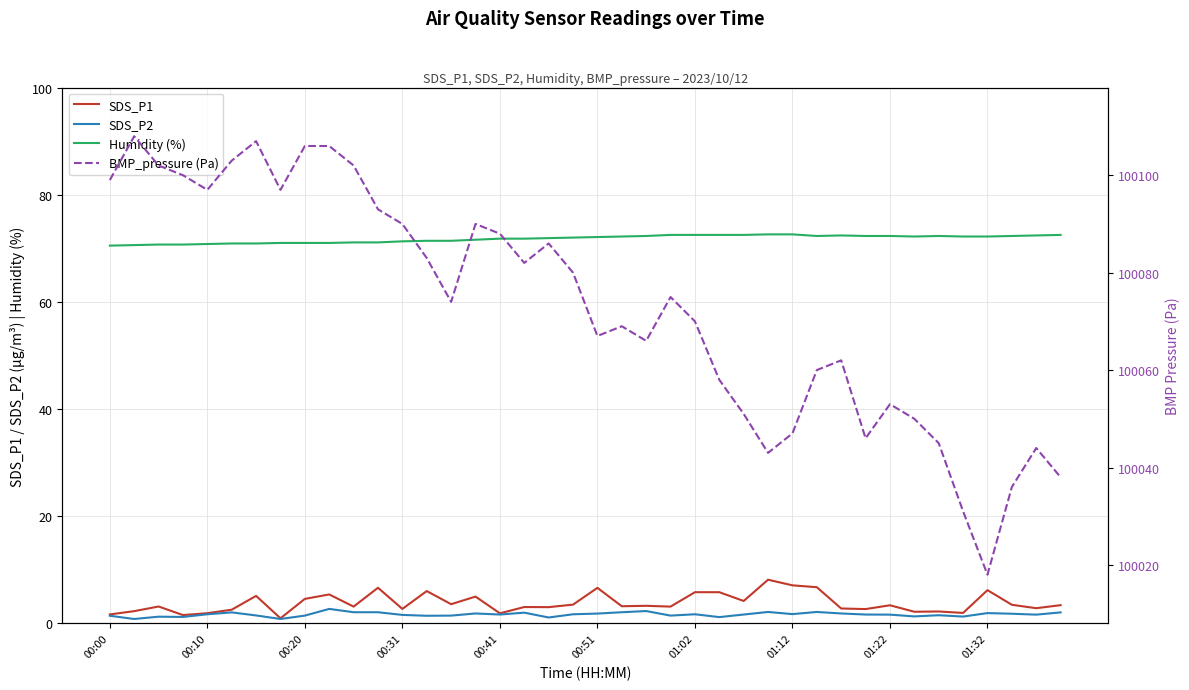

What is the difference between the second highest and second lowest values in the BMP_pressure (Pa) series?

76.0